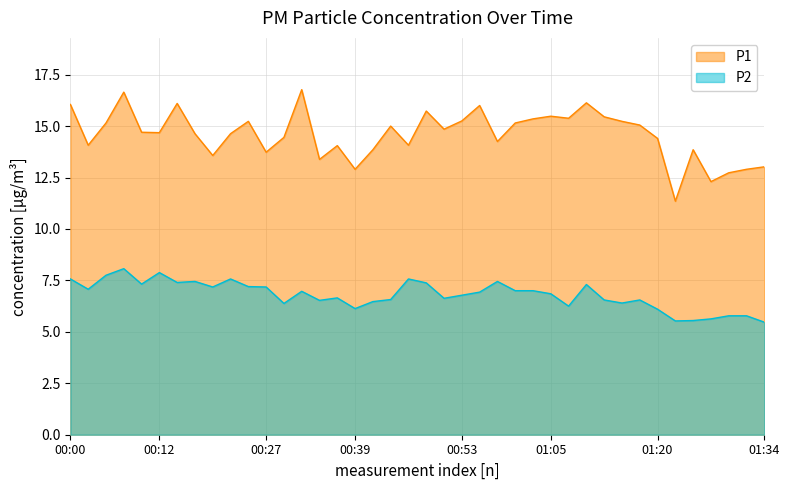

List the series in order of their overall mean, highest first.

P1, P2